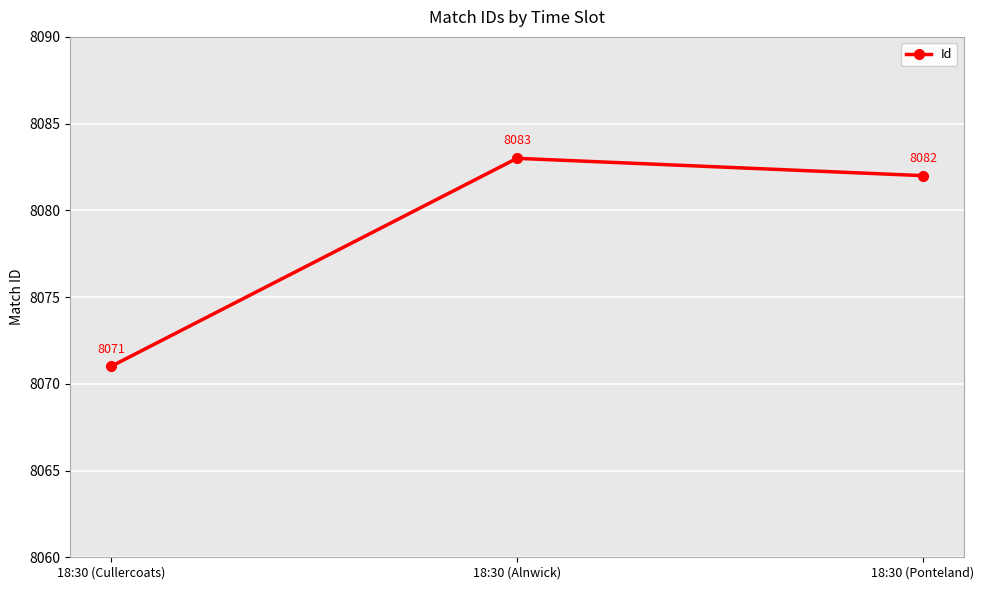

How many distinct data groups are displayed?

1